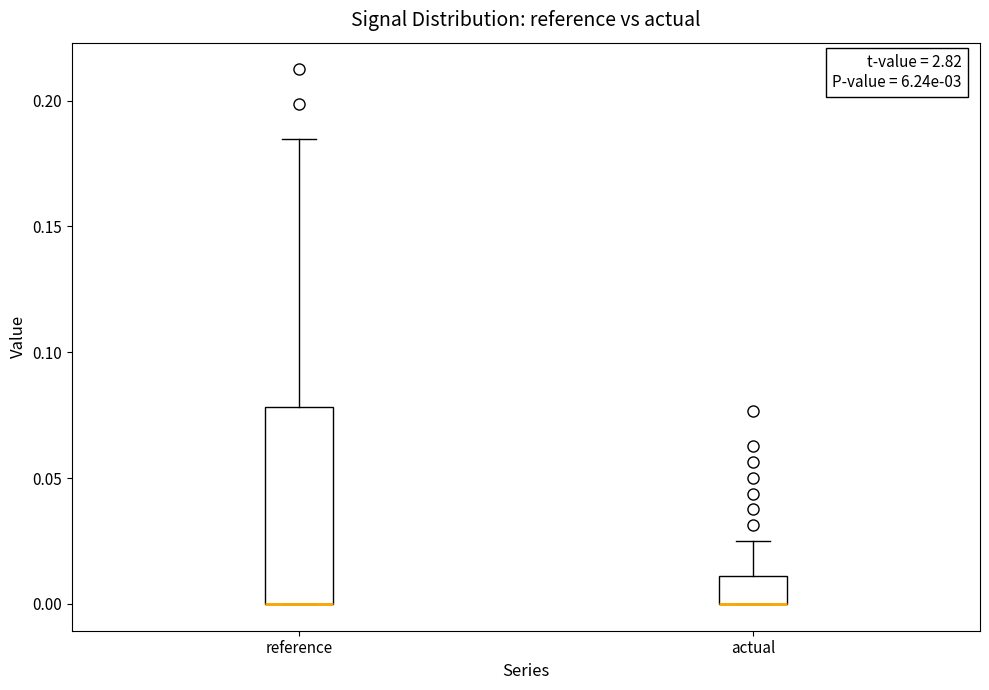

Where is the upper edge of the box for reference on the y-axis? The values are not printed on the chart, so give them approximately, as read against the axis.

0.080